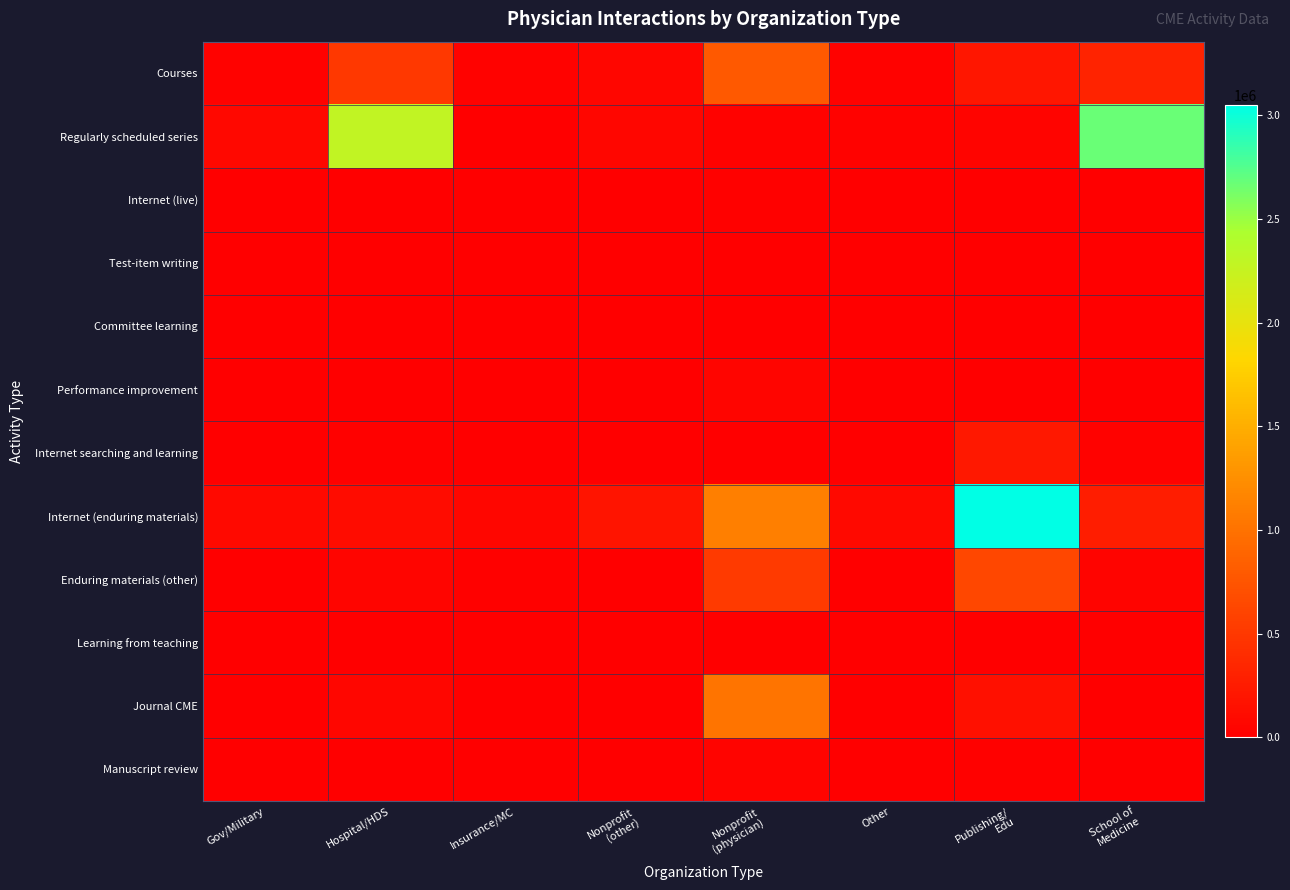

Reading left to right, what are all the values shown in this chart?

Courses: Gov/Military=30433	Hospital/HDS=509030	Insurance/MC=33214	Nonprofit
(other)=64510	Nonprofit
(physician)=796847	Other=29916	Publishing/
Edu=211561	School of
Medicine=319281
Regularly scheduled series: Gov/Military=81387	Hospital/HDS=2284462	Insurance/MC=0	Nonprofit
(other)=64780	Nonprofit
(physician)=31278	Other=30820	Publishing/
Edu=39733	School of
Medicine=2679424
Internet (live): Gov/Military=5996	Hospital/HDS=7590	Insurance/MC=1538	Nonprofit
(other)=4235	Nonprofit
(physician)=21272	Other=1551	Publishing/
Edu=10713	School of
Medicine=9179
Test-item writing: Gov/Military=17	Hospital/HDS=10	Insurance/MC=0	Nonprofit
(other)=0	Nonprofit
(physician)=1155	Other=16	Publishing/
Edu=0	School of
Medicine=277
Committee learning: Gov/Military=43	Hospital/HDS=4894	Insurance/MC=1714	Nonprofit
(other)=0	Nonprofit
(physician)=131	Other=13	Publishing/
Edu=0	School of
Medicine=271
Performance improvement: Gov/Military=377	Hospital/HDS=3604	Insurance/MC=2360	Nonprofit
(other)=16	Nonprofit
(physician)=54330	Other=29	Publishing/
Edu=55	School of
Medicine=987
Internet searching and learning: Gov/Military=29	Hospital/HDS=13706	Insurance/MC=407	Nonprofit
(other)=0	Nonprofit
(physician)=3642	Other=0	Publishing/
Edu=222222	School of
Medicine=30205
Internet (enduring materials): Gov/Military=87845	Hospital/HDS=110981	Insurance/MC=66530	Nonprofit
(other)=184830	Nonprofit
(physician)=1118530	Other=90993	Publishing/
Edu=3049067	School of
Medicine=270808
Enduring materials (other): Gov/Military=3011	Hospital/HDS=52191	Insurance/MC=12022	Nonprofit
(other)=3372	Nonprofit
(physician)=518115	Other=3687	Publishing/
Edu=634716	School of
Medicine=36913
Learning from teaching: Gov/Military=3	Hospital/HDS=966	Insurance/MC=0	Nonprofit
(other)=415	Nonprofit
(physician)=462	Other=16	Publishing/
Edu=877	School of
Medicine=1301
Journal CME: Gov/Military=1648	Hospital/HDS=67684	Insurance/MC=0	Nonprofit
(other)=2720	Nonprofit
(physician)=1018311	Other=867	Publishing/
Edu=149392	School of
Medicine=3810
Manuscript review: Gov/Military=39	Hospital/HDS=422	Insurance/MC=0	Nonprofit
(other)=0	Nonprofit
(physician)=41001	Other=0	Publishing/
Edu=20249	School of
Medicine=1018